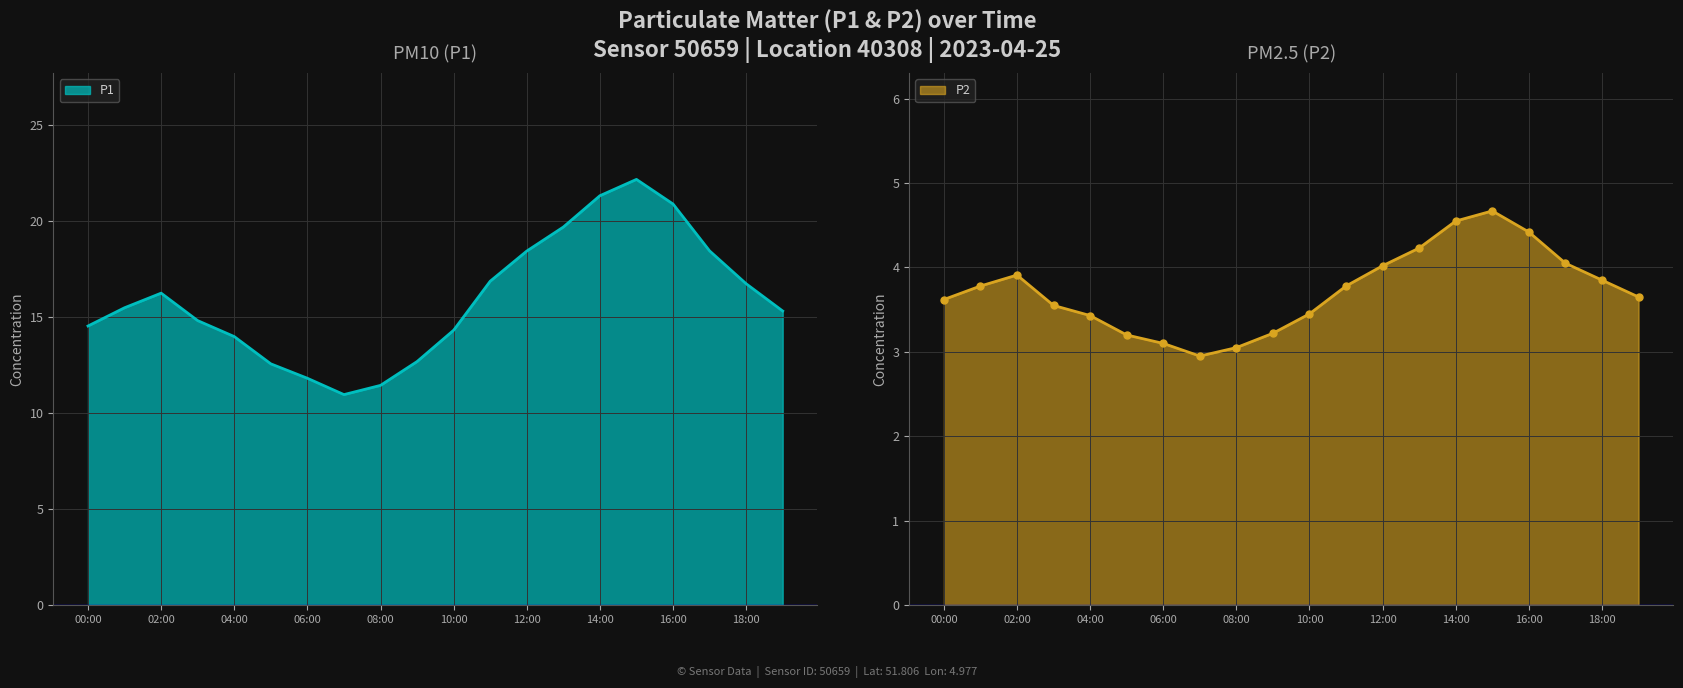

Rank the series by their average value, from highest to lowest.

P1, P2